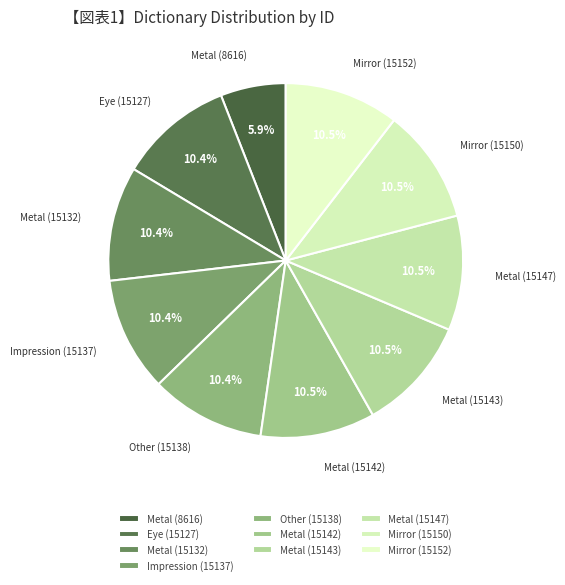

To the nearest percent, what percentage of the pie is Metal (8616)?

6%